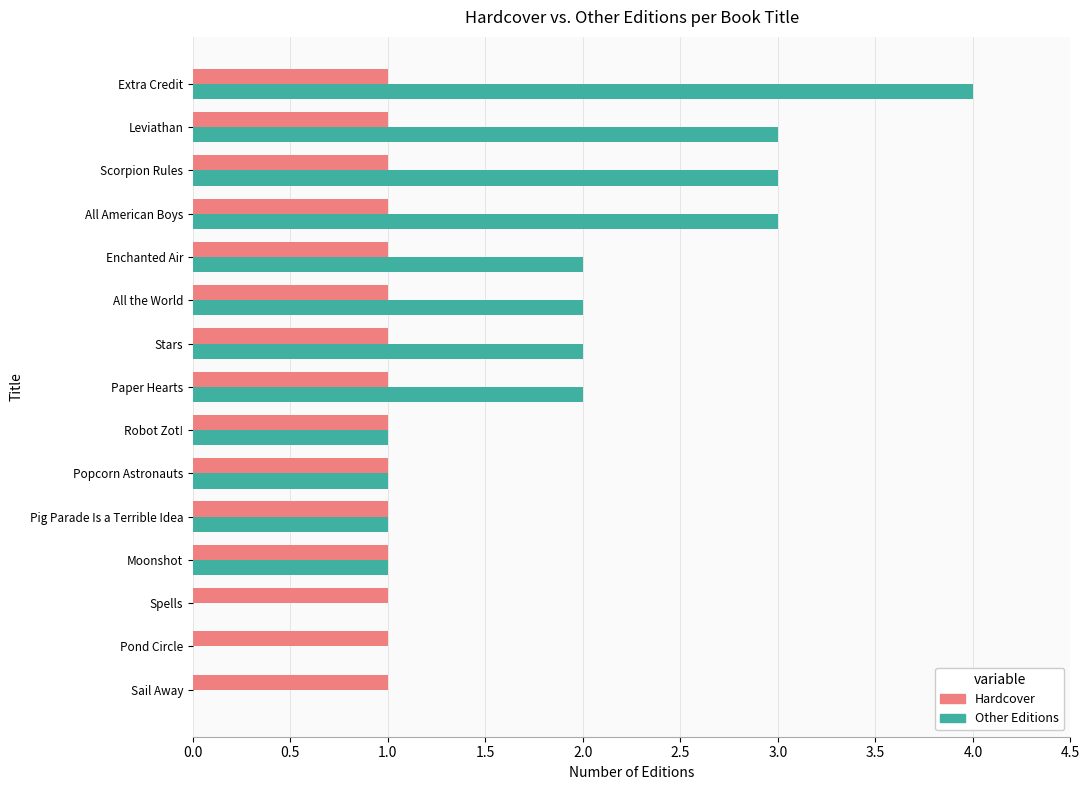

Which series changed the most between Spells and Enchanted Air?

Other Editions